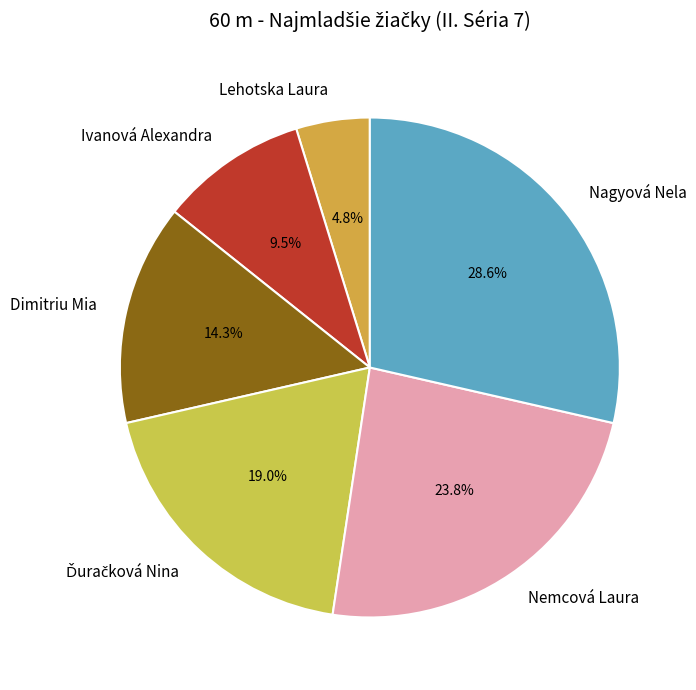

To the nearest percent, what percentage of the pie is Nemcová Laura?

24%